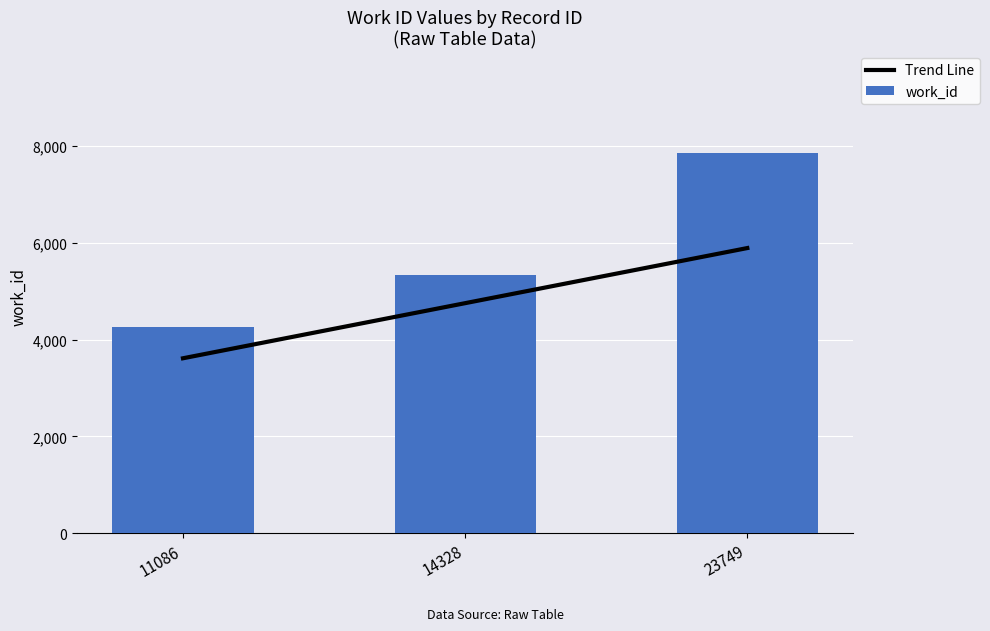

True or false: Trend Line has a value of 3616.8 at 11086.

True